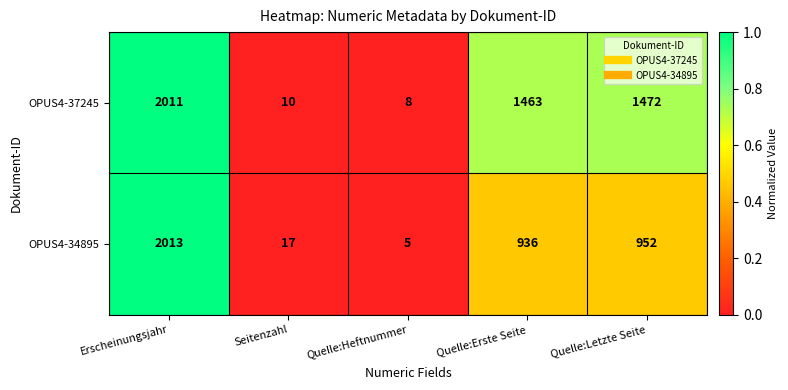

Rank the series at Quelle:Letzte Seite from lowest to highest value.

OPUS4-34895, OPUS4-37245